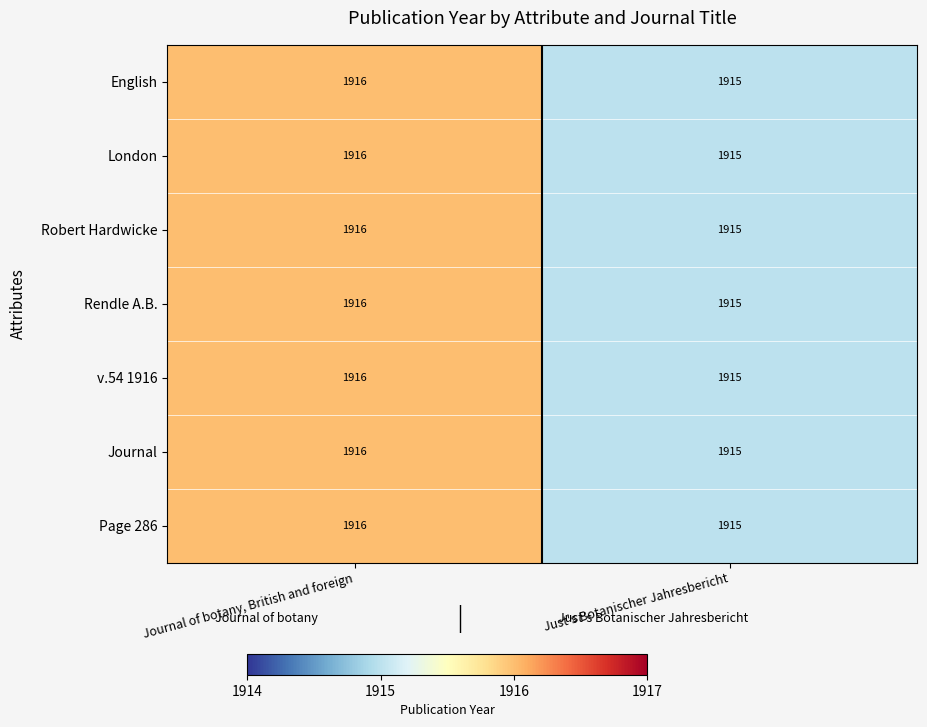

At which category is the sum across all series the highest?

Journal of botany, British and foreign